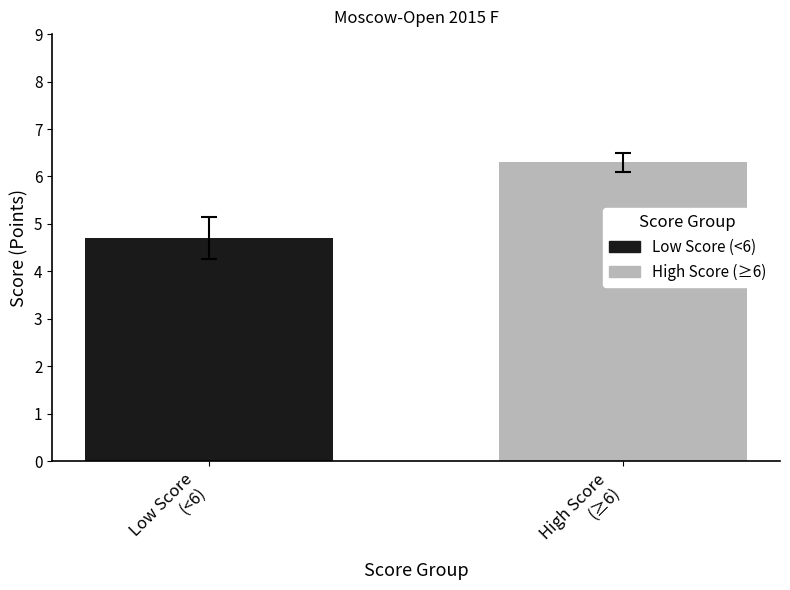

What is the smallest value displayed?

4.7